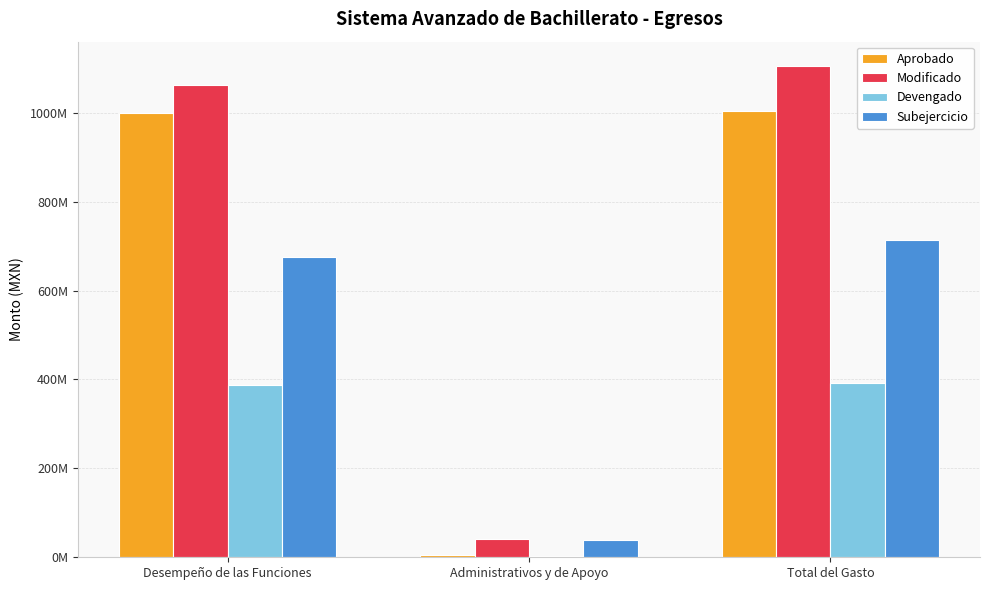

Reading left to right, what are all the values shown in this chart?

Aprobado: Desempeño de las Funciones=998925460.5	Administrativos y de Apoyo=6124356.2	Total del Gasto=1005049816.7
Modificado: Desempeño de las Funciones=1063250904.5	Administrativos y de Apoyo=41540362.1	Total del Gasto=1104791266.6
Devengado: Desempeño de las Funciones=388471173.5	Administrativos y de Apoyo=2518074.2	Total del Gasto=390989247.7
Subejercicio: Desempeño de las Funciones=674779731.0	Administrativos y de Apoyo=39022287.9	Total del Gasto=713802018.9